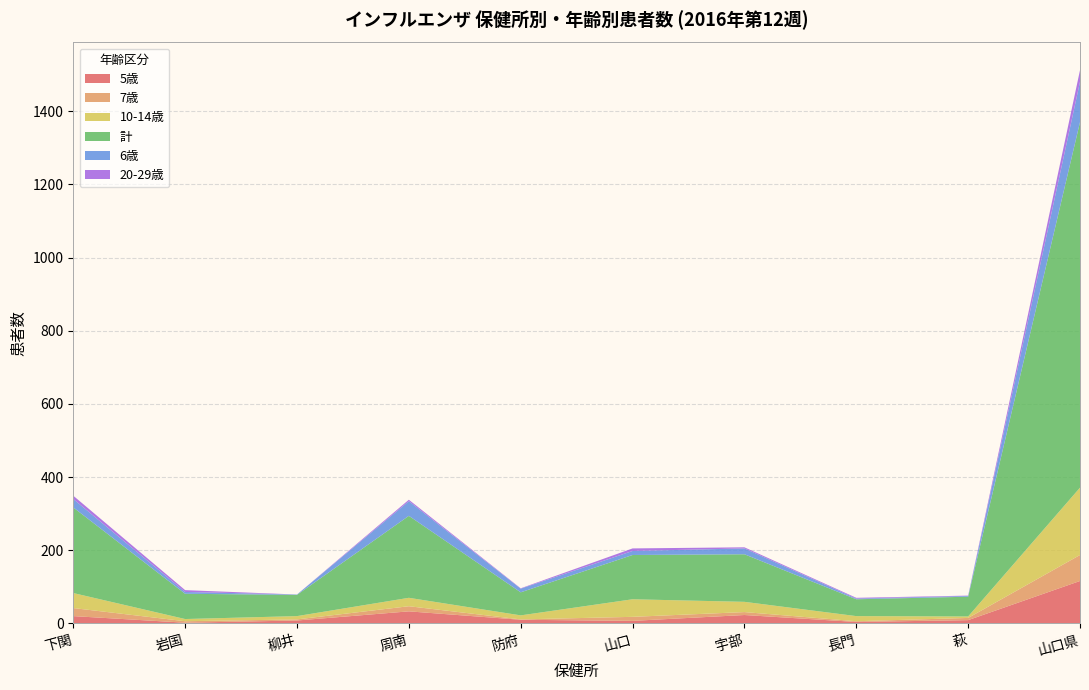

Reading left to right, transcribe all the data shown in this chart.

5歳: 20	2	8	33	10	7	23	4	9	116
7歳: 22	4	3	14	1	11	8	2	6	71
10-14歳: 41	6	9	23	11	48	28	14	4	184
計: 234	69	58	224	63	121	130	46	54	999
6歳: 23	5	1	40	10	11	16	2	2	110
20-29歳: 9	5	0	4	1	7	3	2	1	32